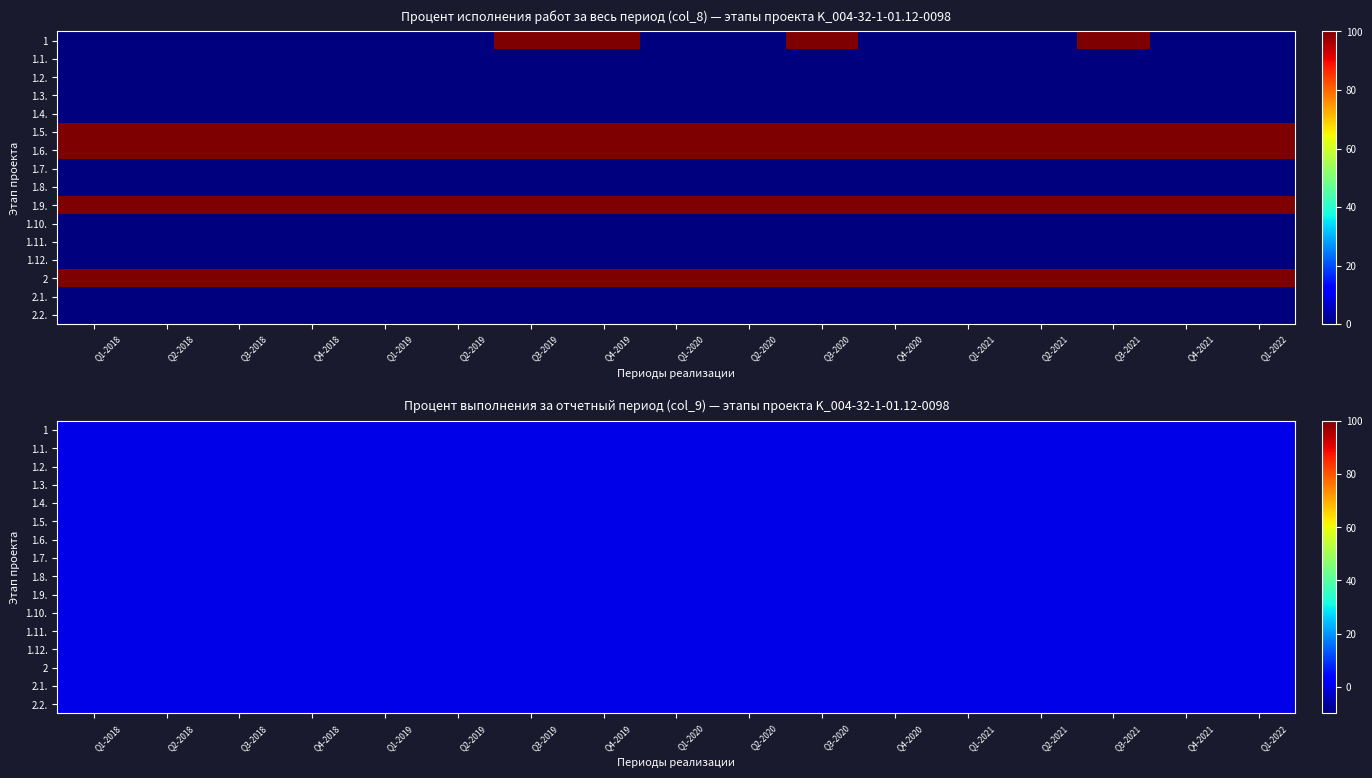

What is the difference between the highest and lowest values at 10?

100